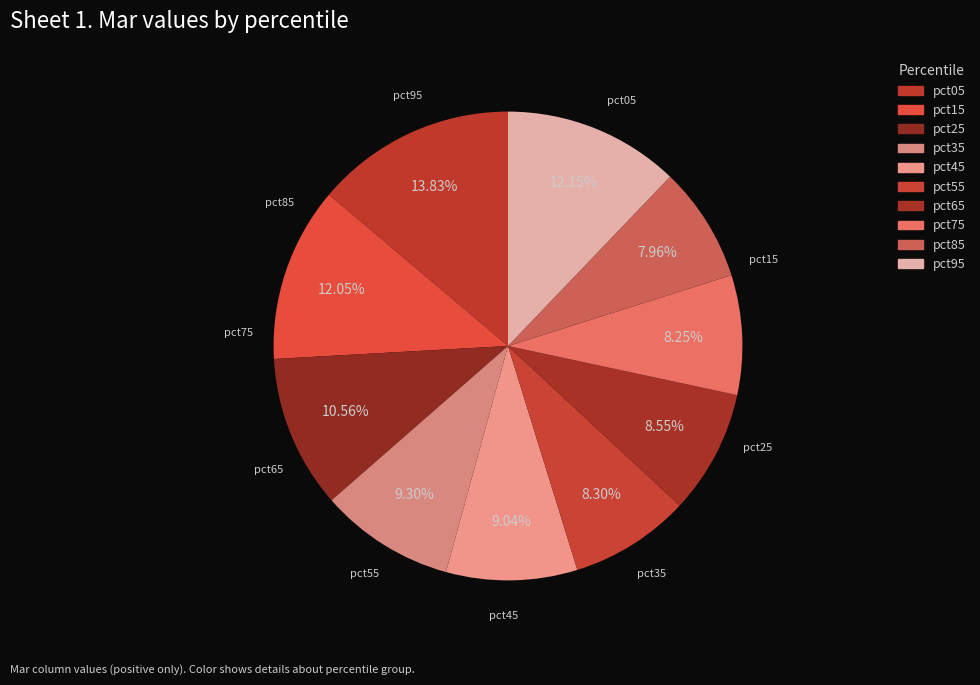

What is the smallest slice in the pie chart?

pct85